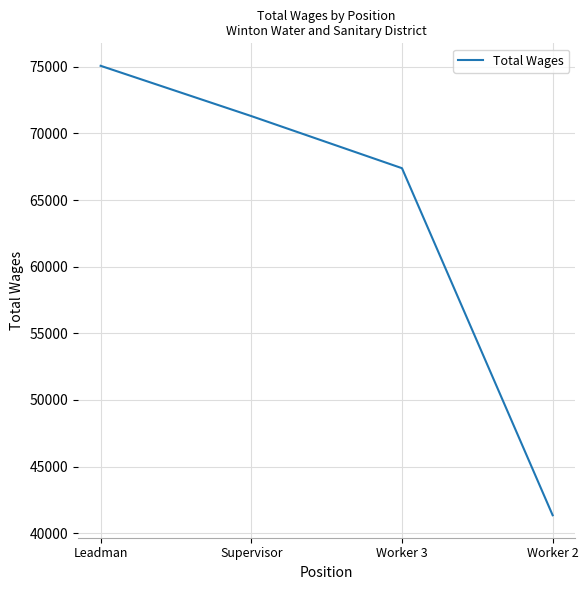

True or false: the data has more than 2 interior local peaks.

False